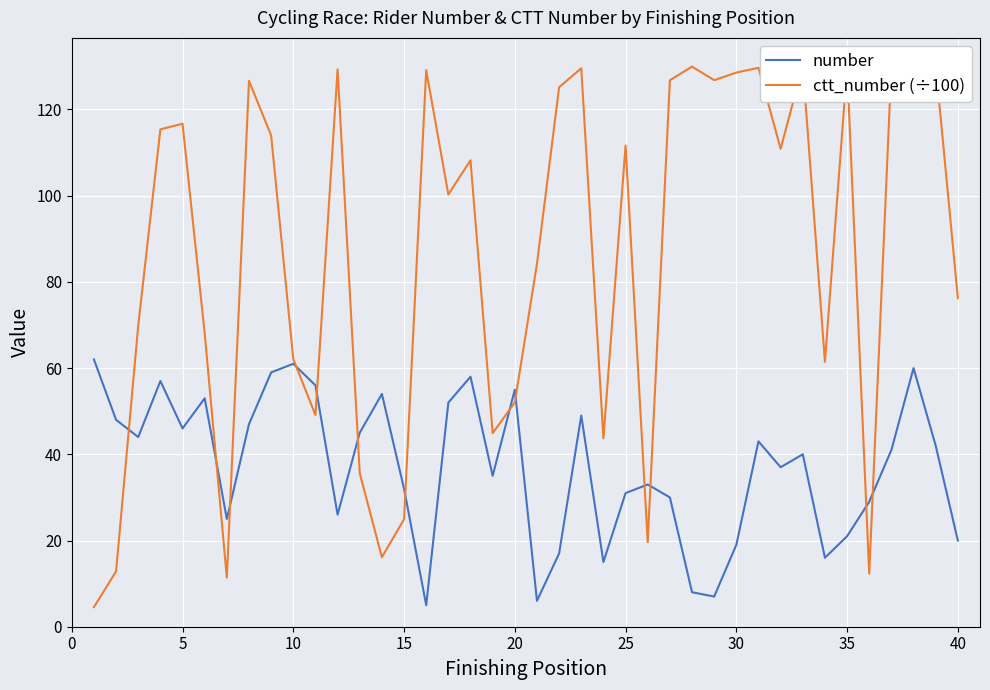

How many data points in number are above 41?

19